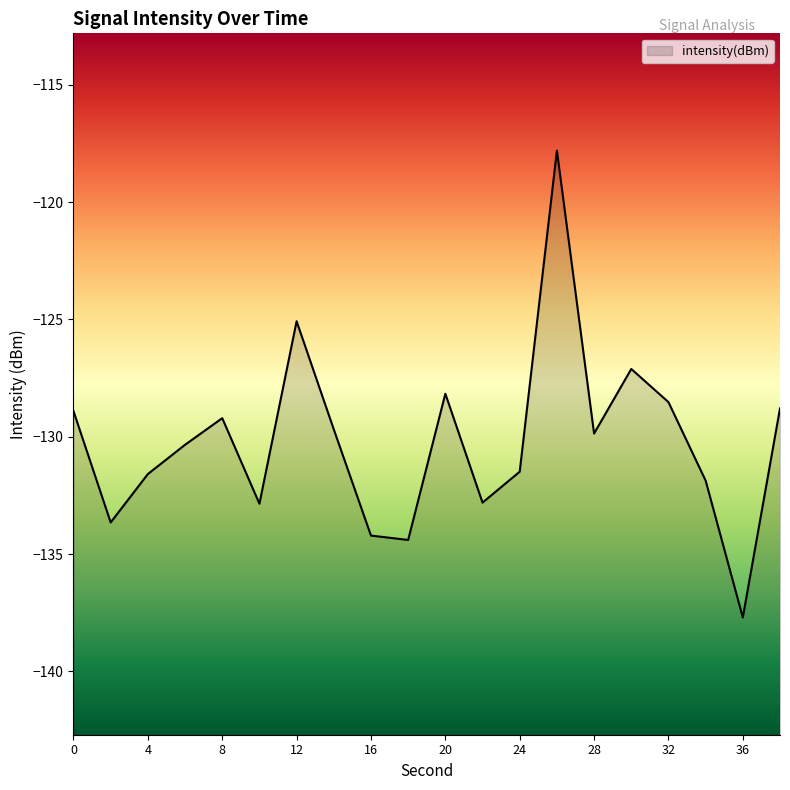

What is the smallest value displayed?

-137.7